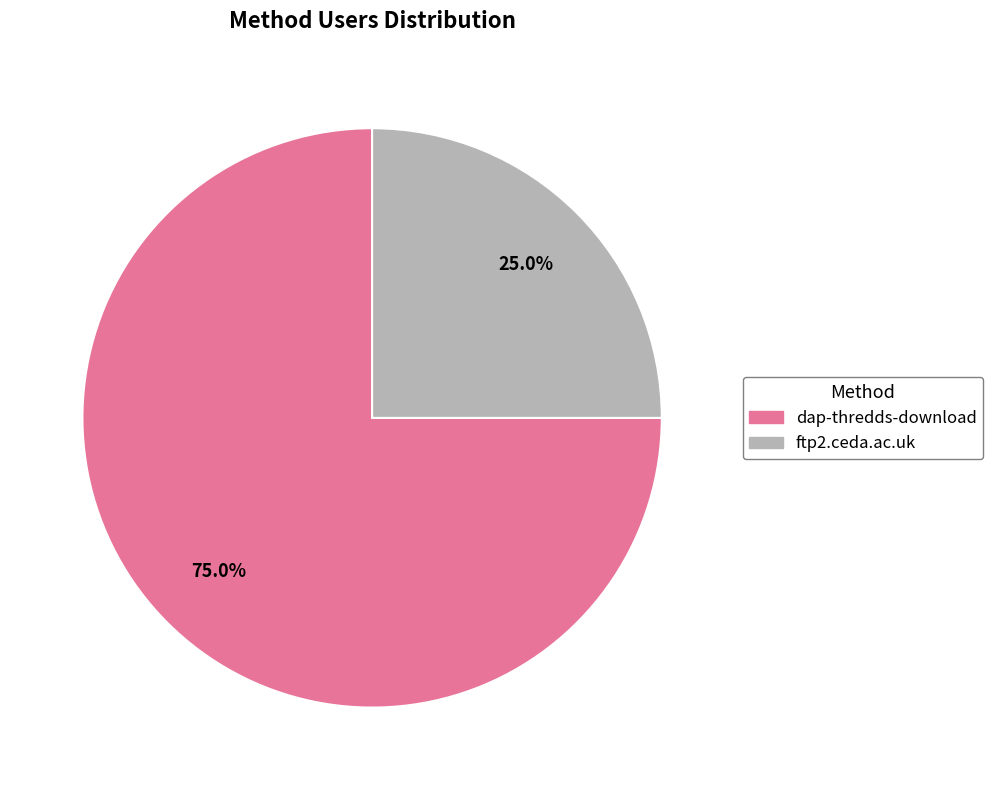

Does dap-thredds-download account for over 50% of the chart?

Yes